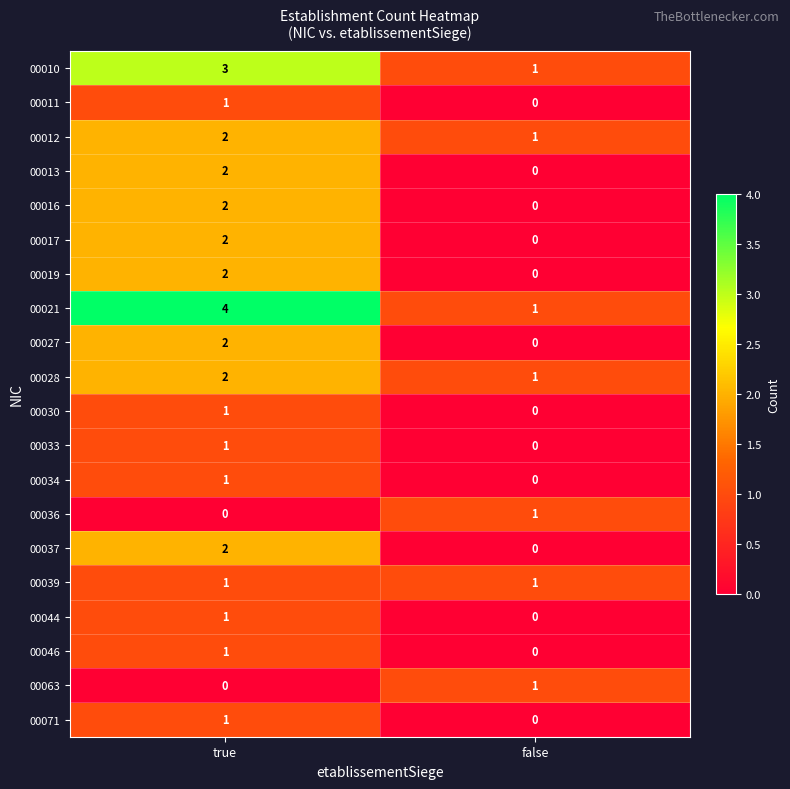

How many data points does each series have?

2